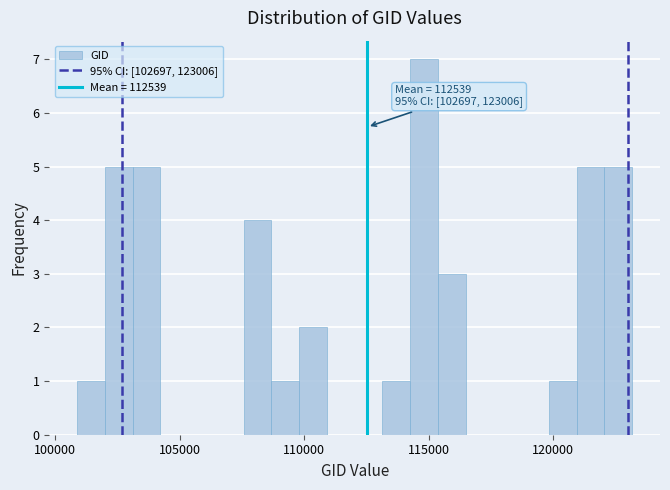

Read against the x-axis, roughly where is the centre of the tallest bar?

115000